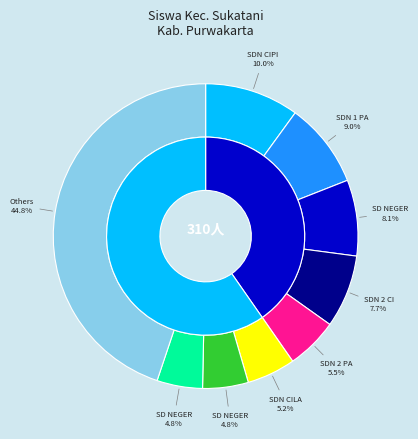

To the nearest percent, what portion does SDN 2 PANYINDANGAN represent?

5%